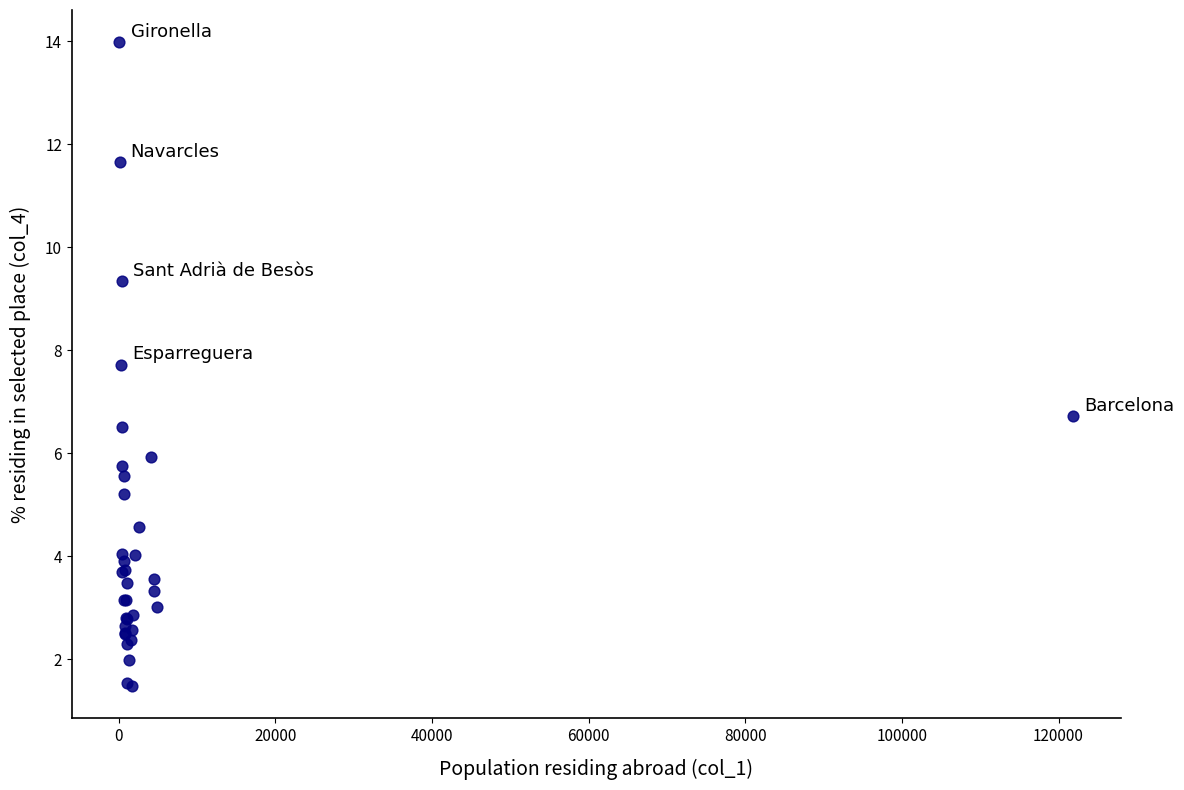

What Y value in the scatter plot is closest to 7?

6.7